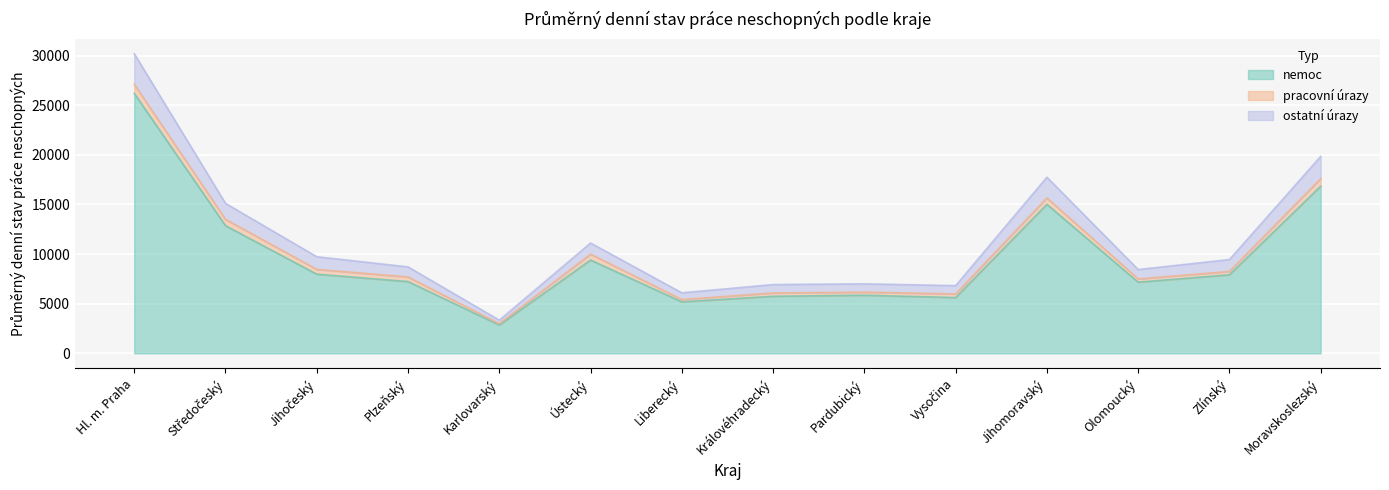

In nemoc, how many points are lower than both neighbors (excluding endpoints)?

4